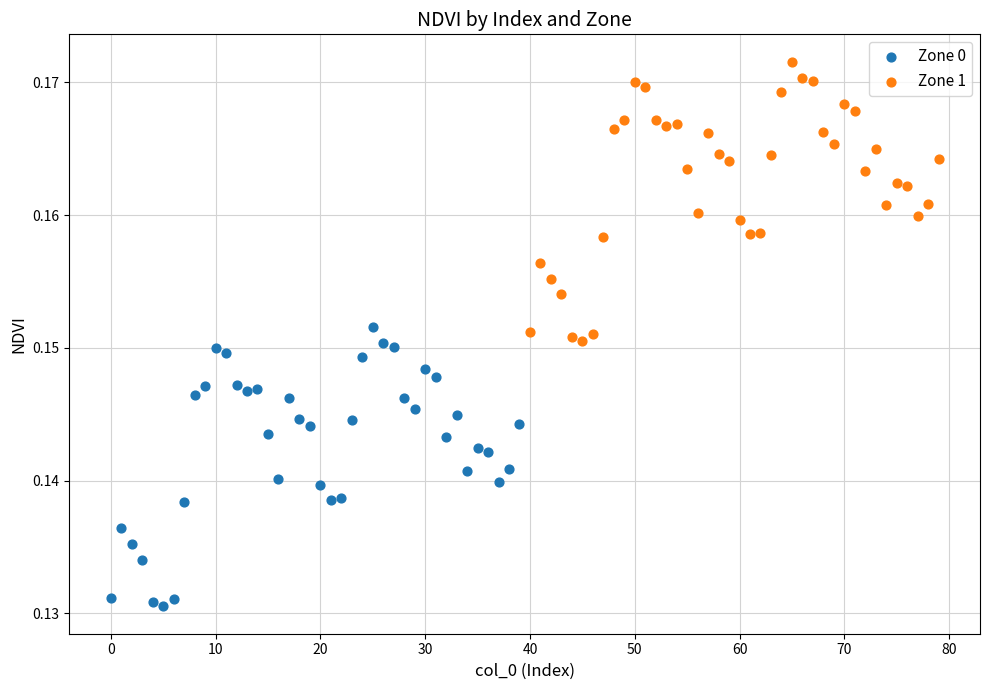

Which series reaches the minimum Y coordinate?

Zone 0